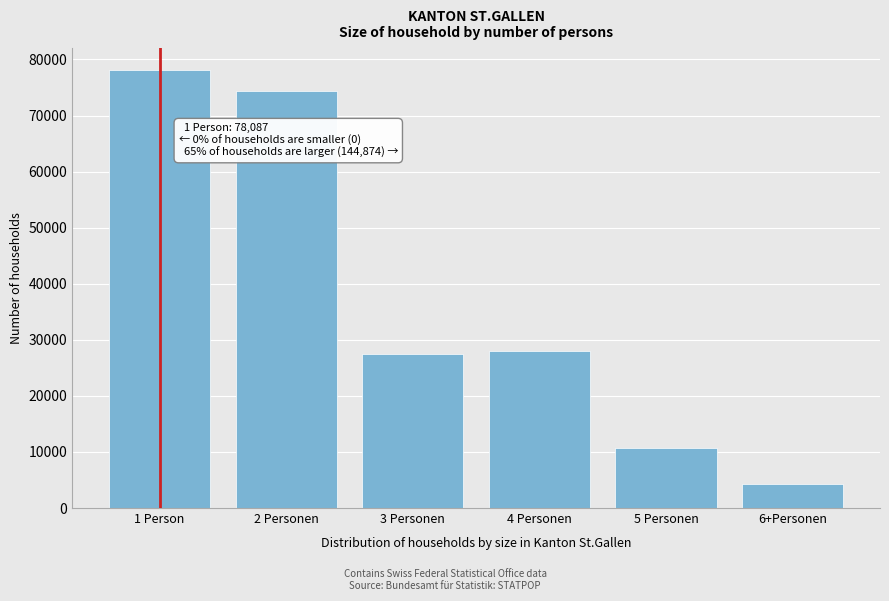

Reading right to left, list all the values displayed in this chart.

4278	10747	28082	27397	74370	78087